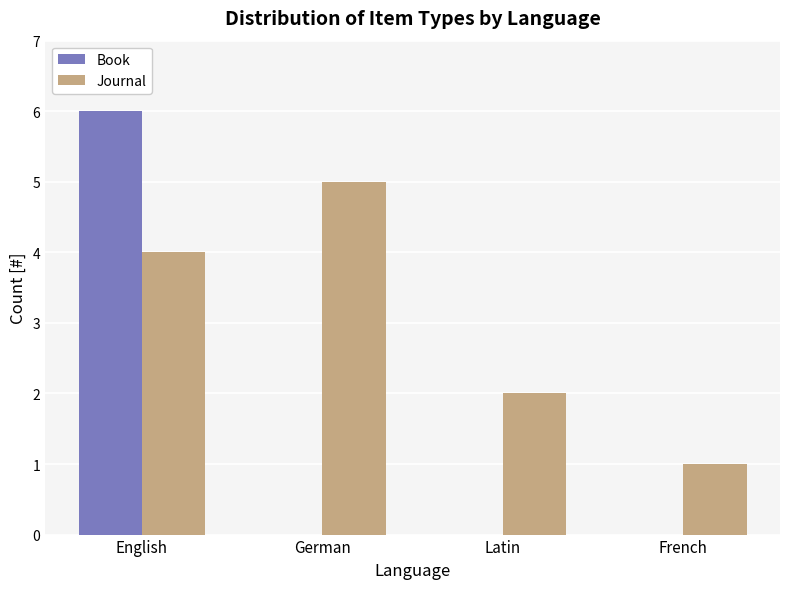

The Book series shows 0 at French. True or false?

True